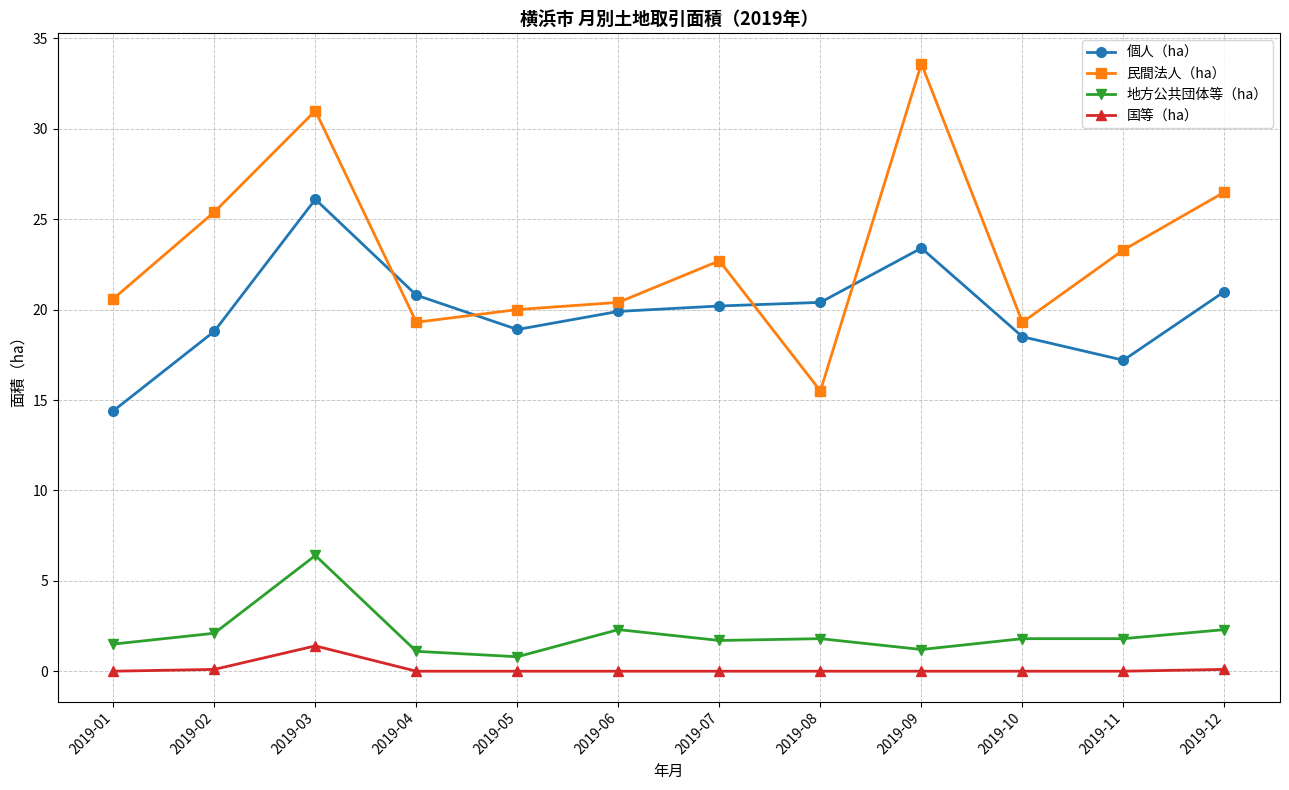

What is the average value of the 地方公共団体等（ha） series?

2.1